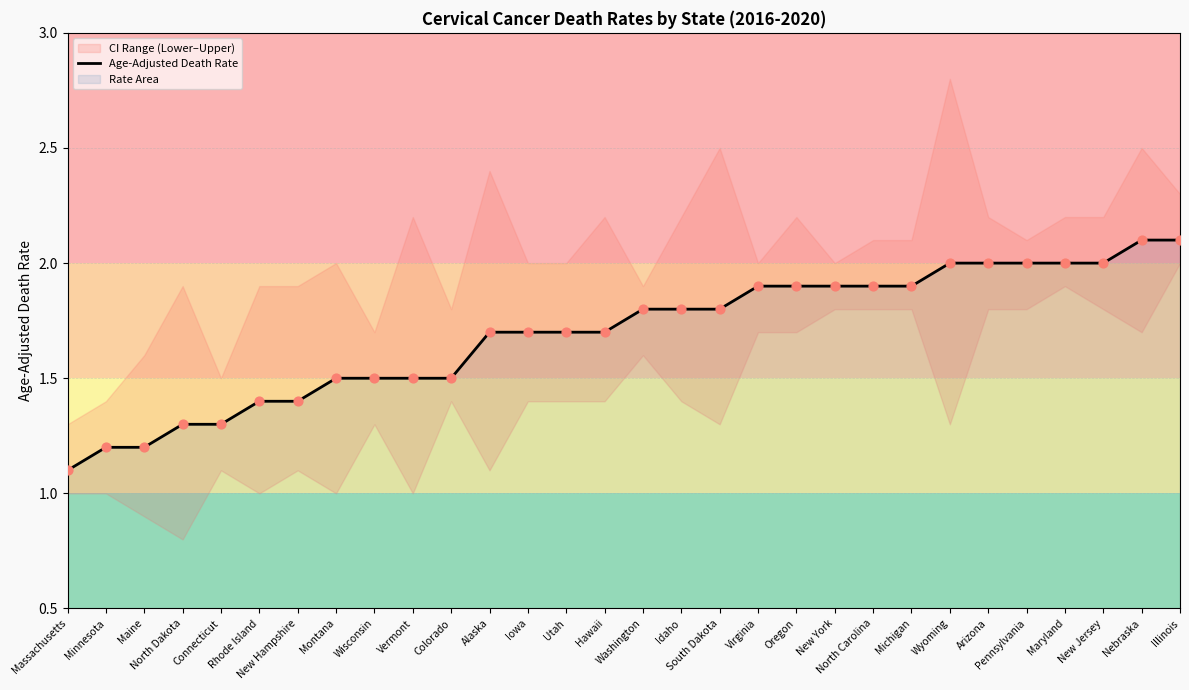

Which has a higher value, Maine or Vermont?

Vermont